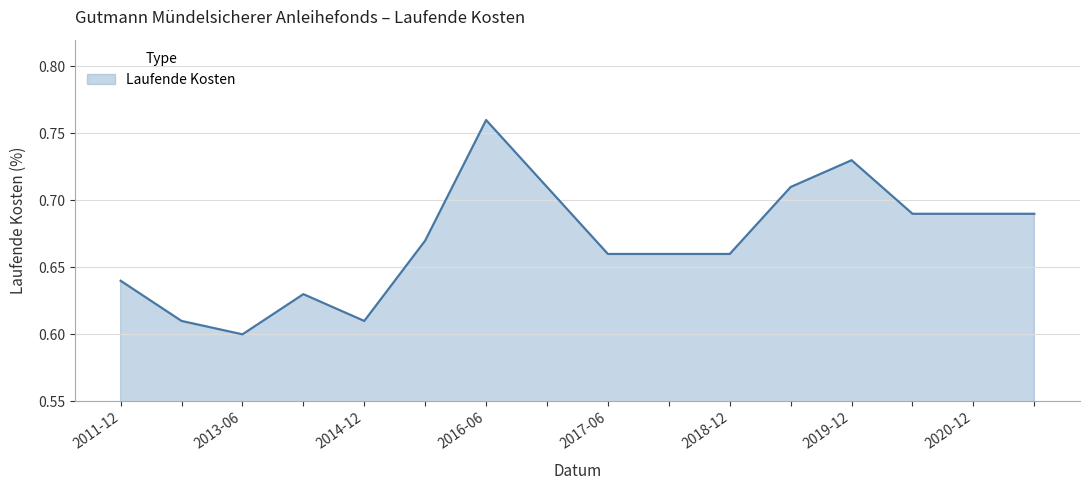

Is this an area chart (filled region under the line)?

Yes